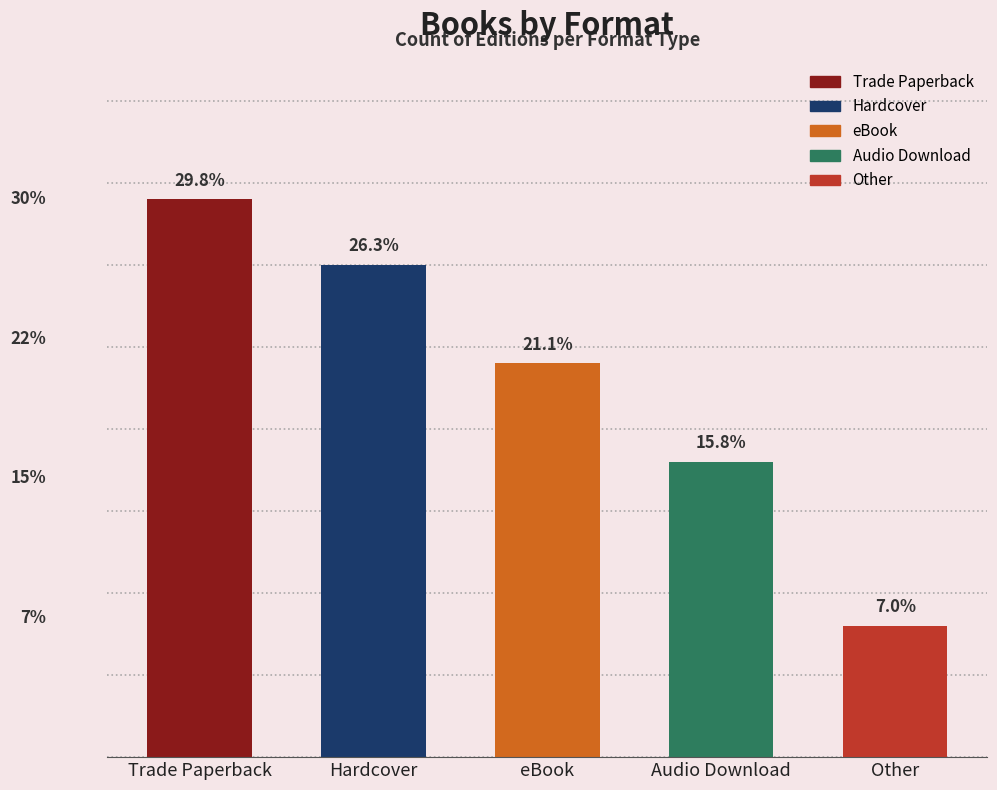

Does the chart contain any negative values?

No